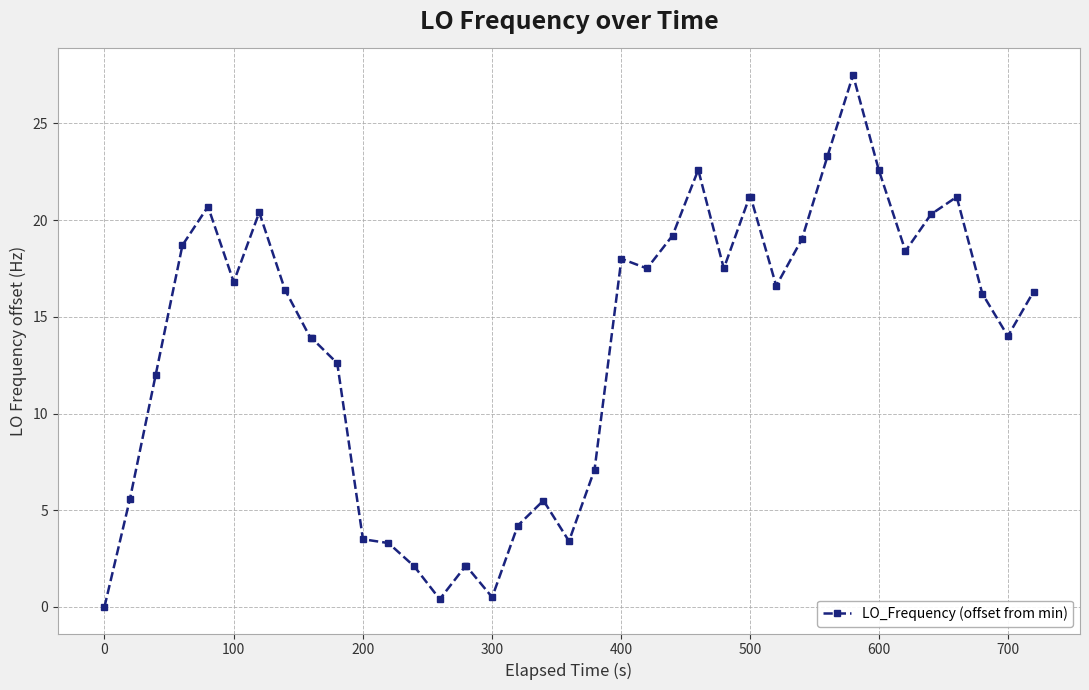

What is the greatest value displayed?

27.5